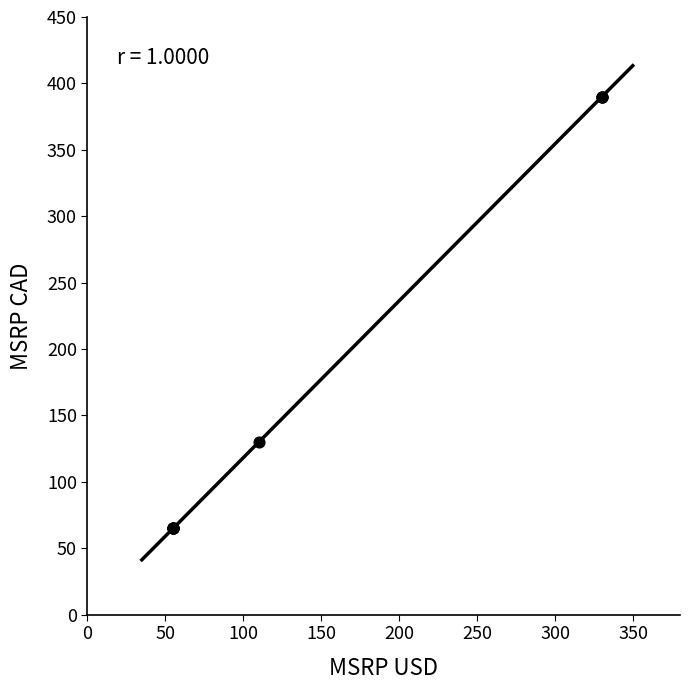

What Y value in the scatter plot is closest to 227?

129.9